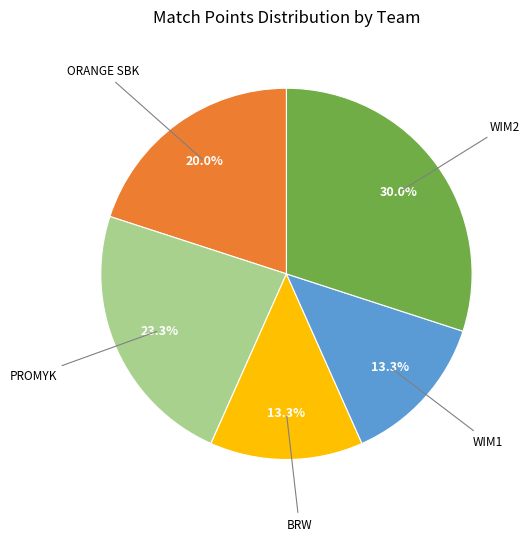

Is there any slice that represents more than half of the pie?

No